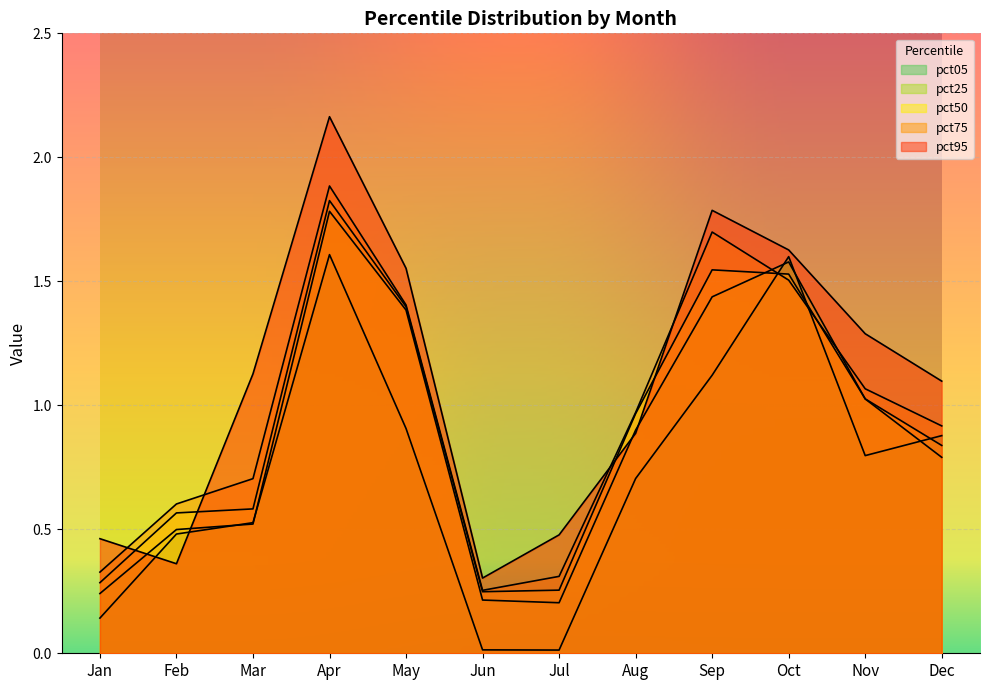

Which series has the largest range (max minus min)?

pct95